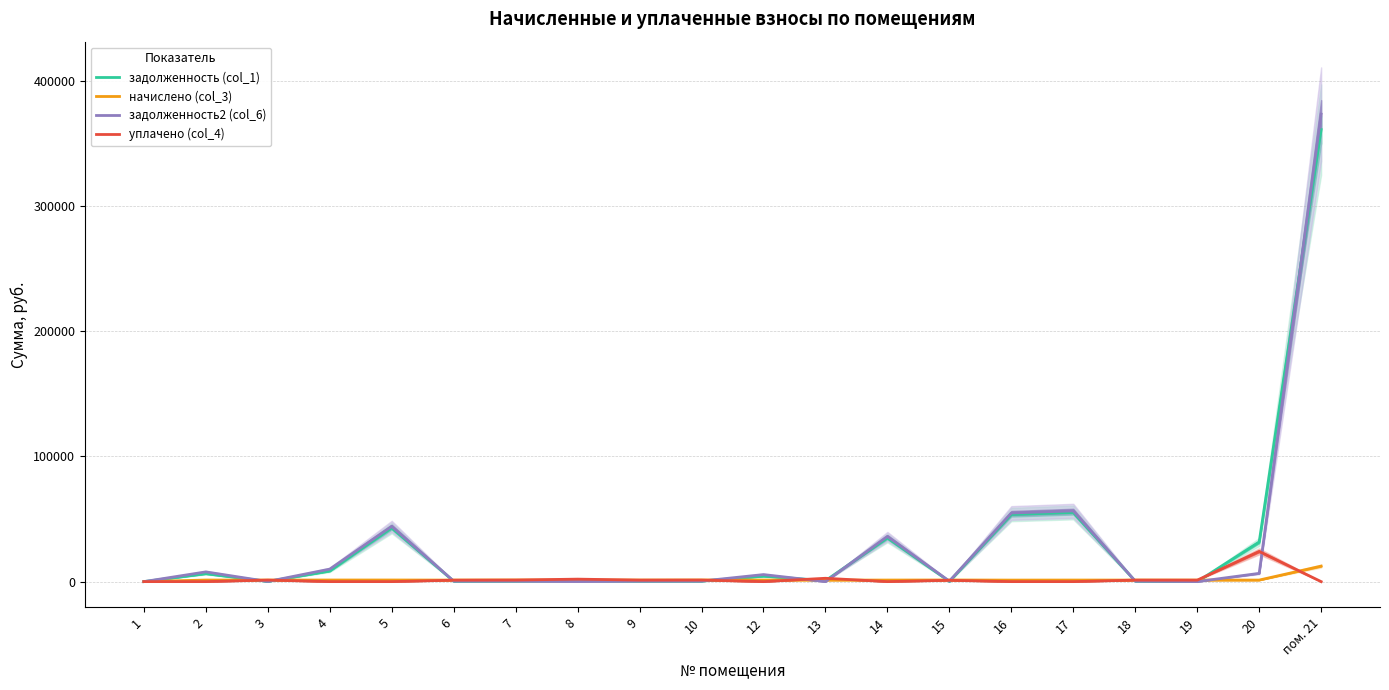

True or false: задолженность2 (col_6) has a value of 7768.9 at 2.

True